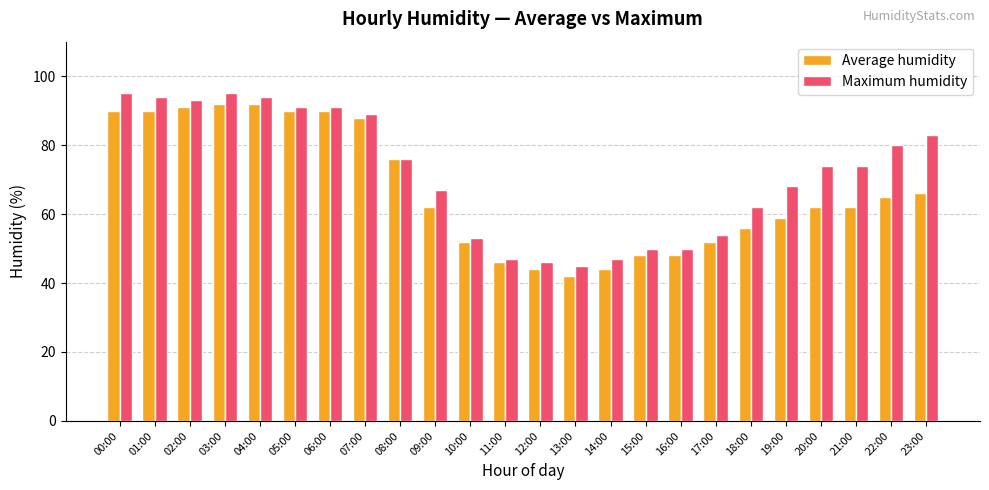

What is the difference between the highest and lowest values at 19:00?

9